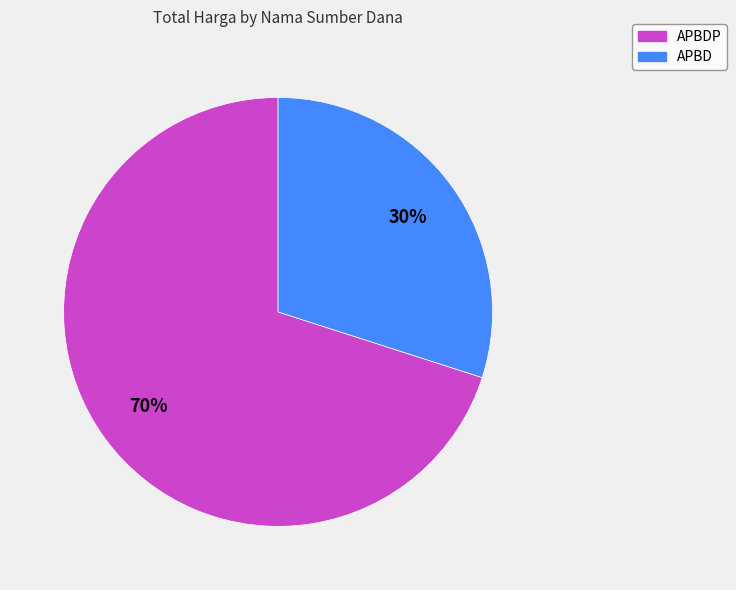

Is it true that APBDP is 70% of the pie?

True